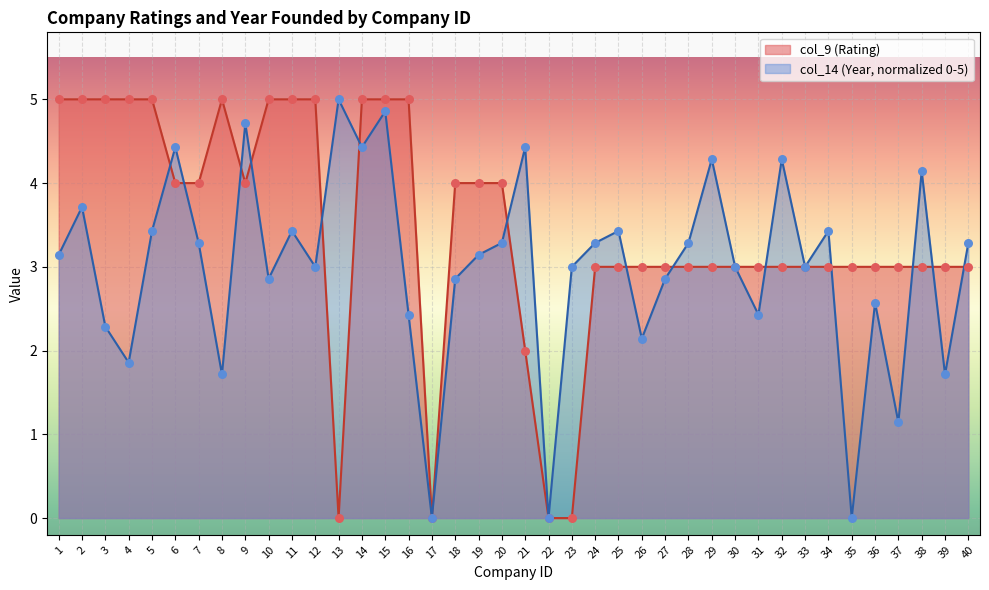

Approximately how many times larger is the value at 21 compared to 40?

0.7